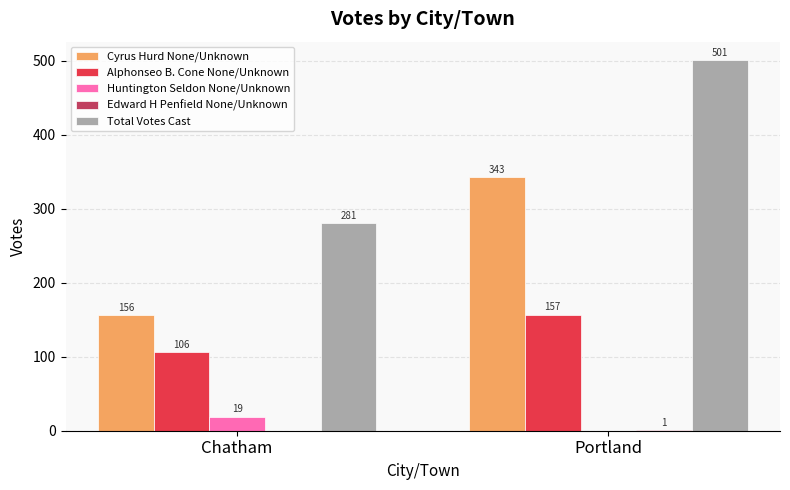

Which series changed the most between Chatham and Portland?

Total Votes Cast